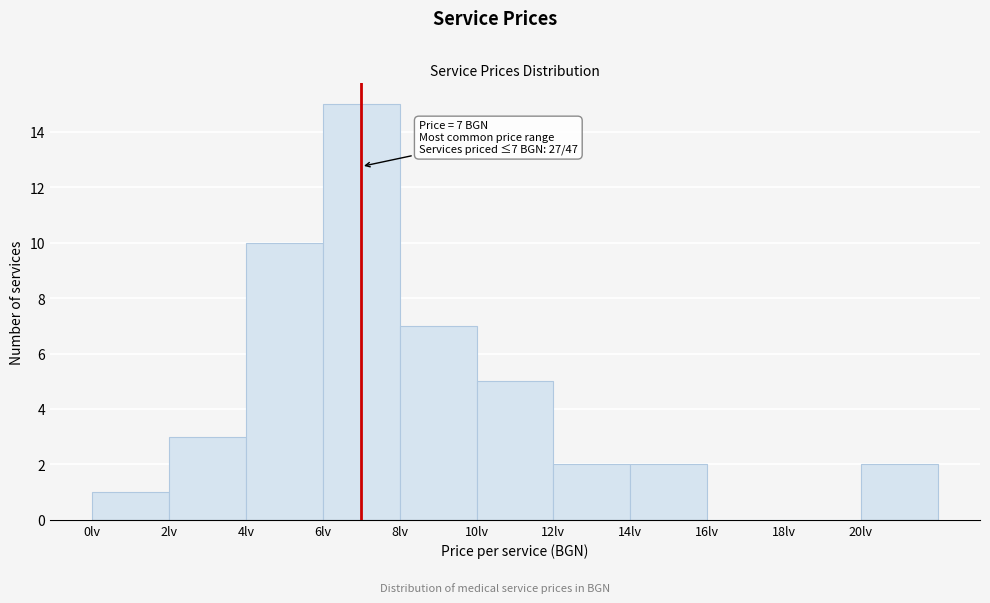

Over which range of the x-axis is the bar tallest?

6 to 8